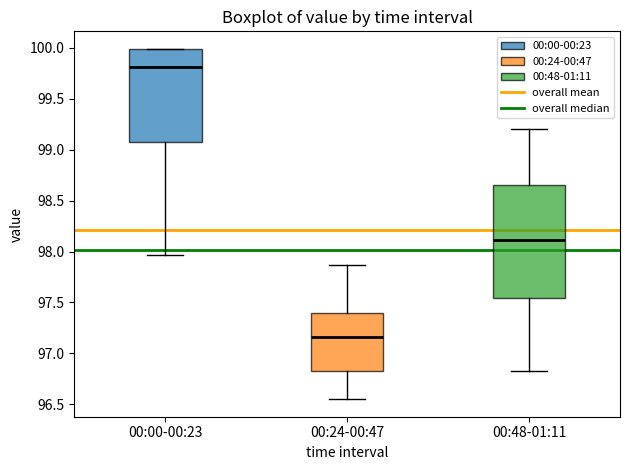

Where is the lower edge of the box for 00:24-00:47 on the y-axis? The values are not printed on the chart, so give them approximately, as read against the axis.

96.85